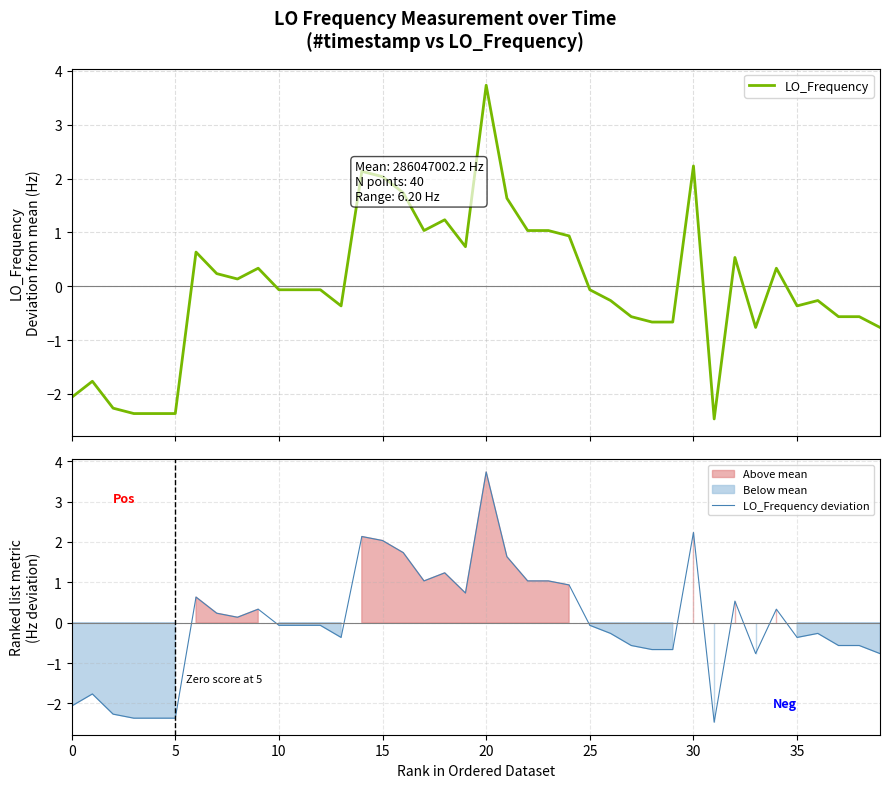

True or false: LO_Frequency and LO_Frequency deviation intersect in this chart.

False